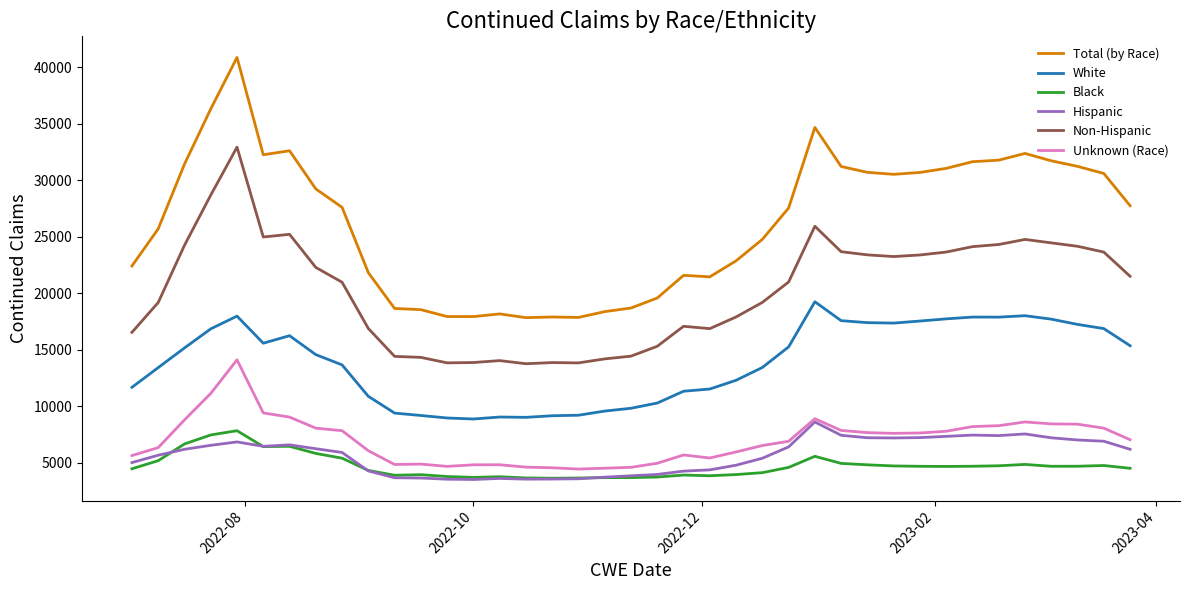

What is the smallest value displayed?

3521